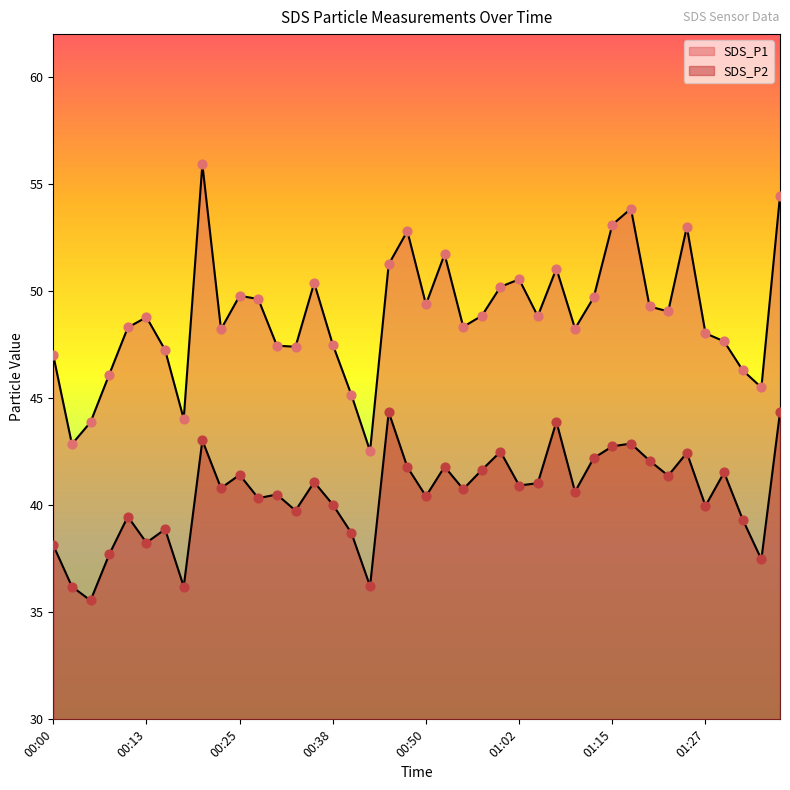

Which series contains the highest Y value?

SDS_P1